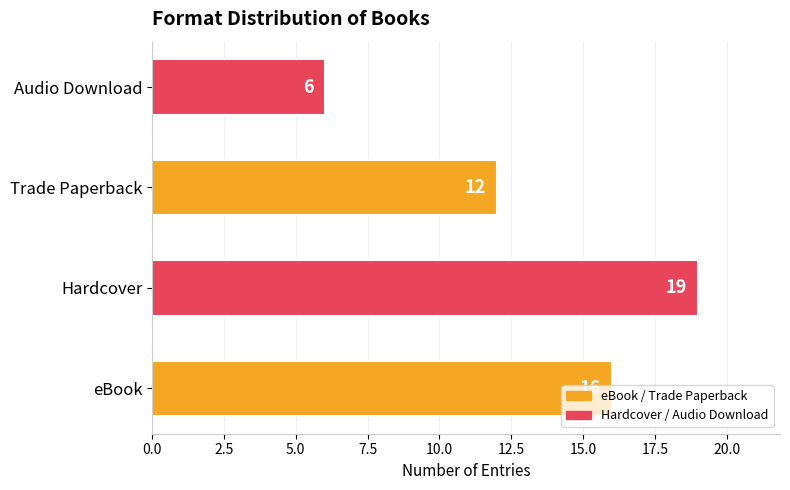

What value does the data have at Audio Download, to the nearest 10?

10